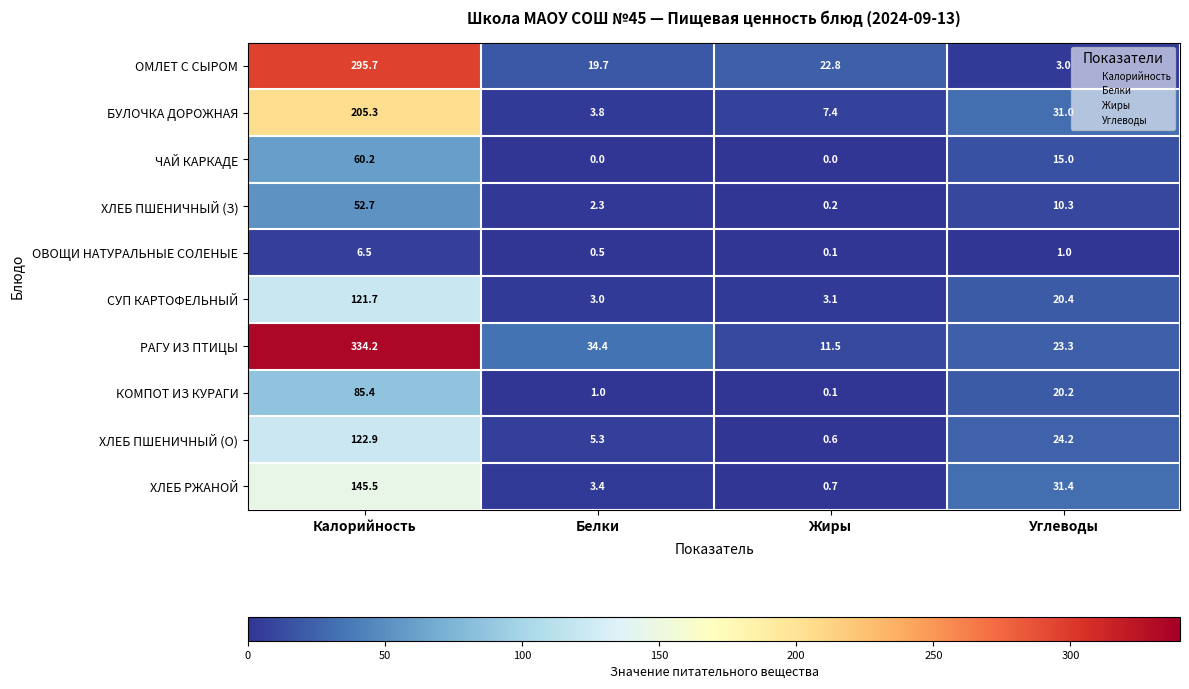

Where is ЧАЙ КАРКАДЕ nearest to the value 30?

Углеводы